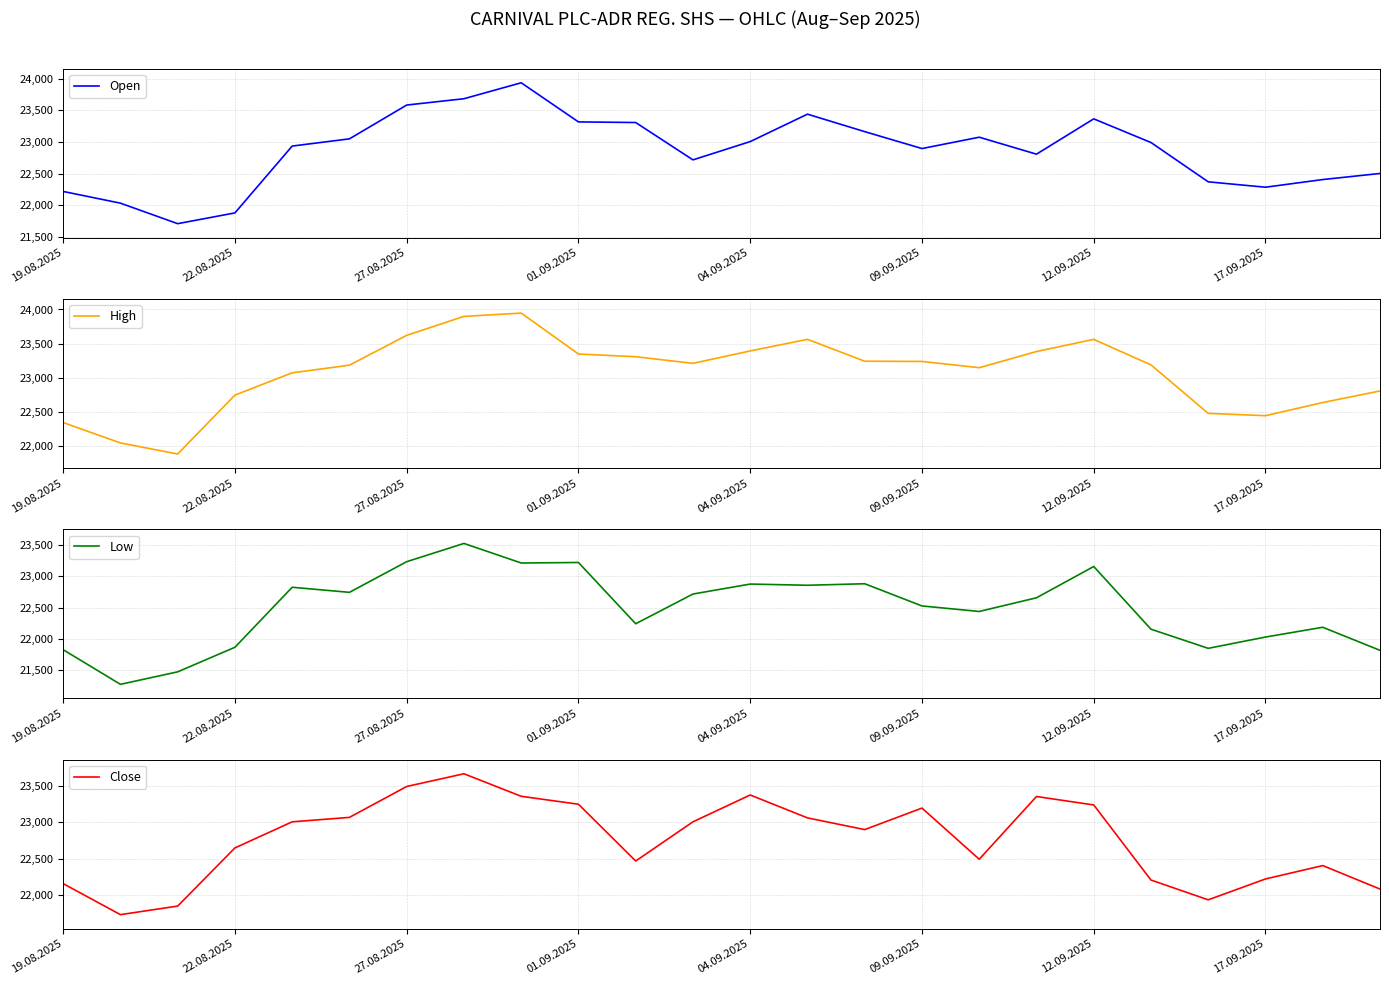

True or false: High and Close intersect in this chart.

False